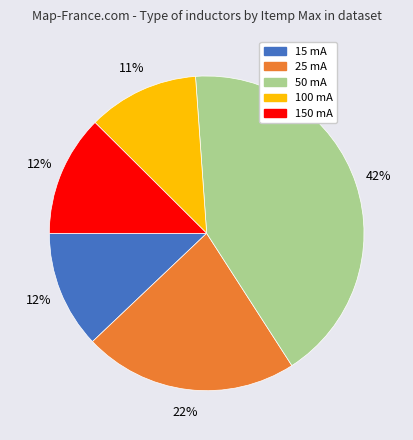

Is there a majority slice in this chart?

No